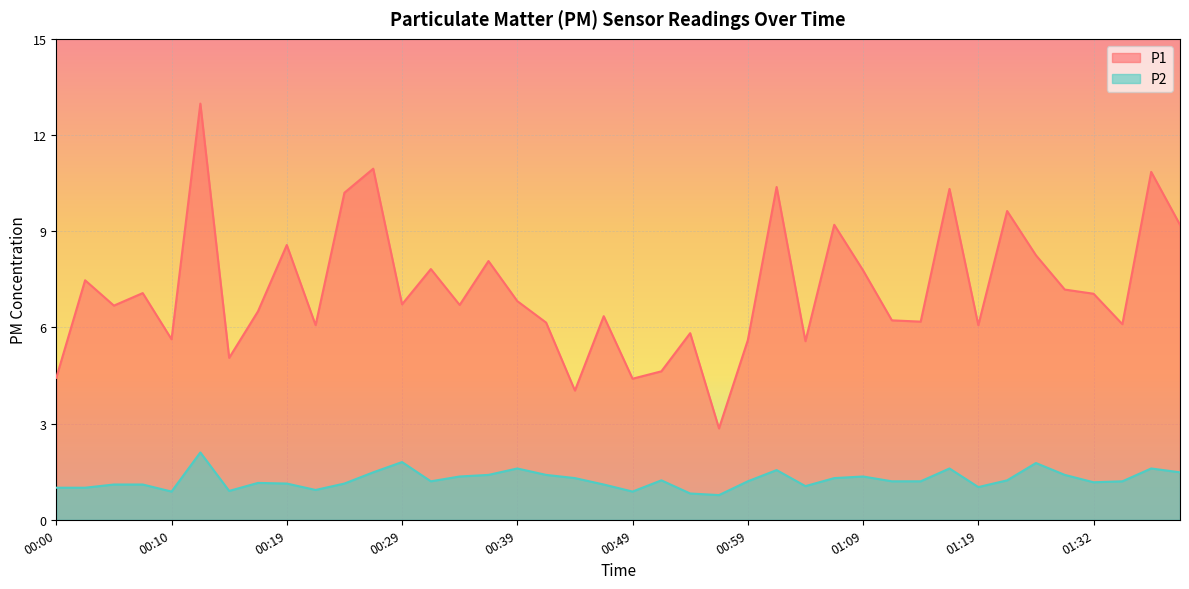

How many values in the P2 series exceed 1?

32